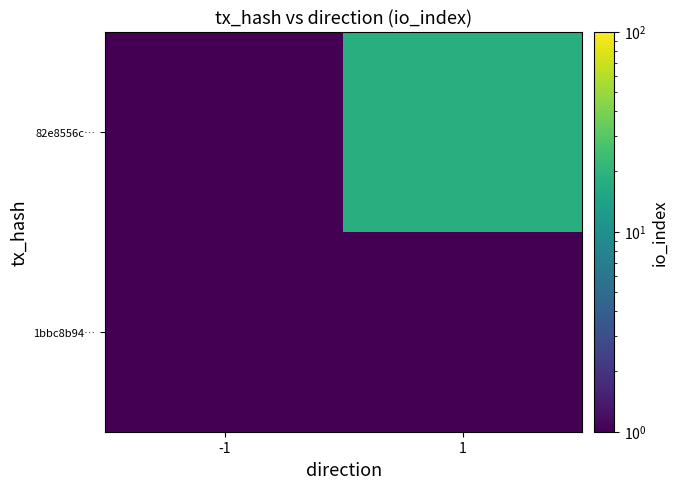

What is the total value across all series at -1?

1.0